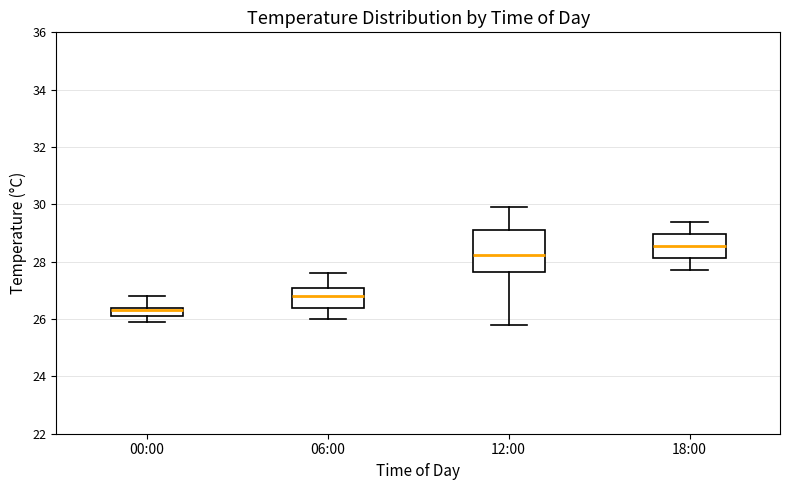

Where is the lower edge of the box for 06:00 on the y-axis? The values are not printed on the chart, so give them approximately, as read against the axis.

26.4